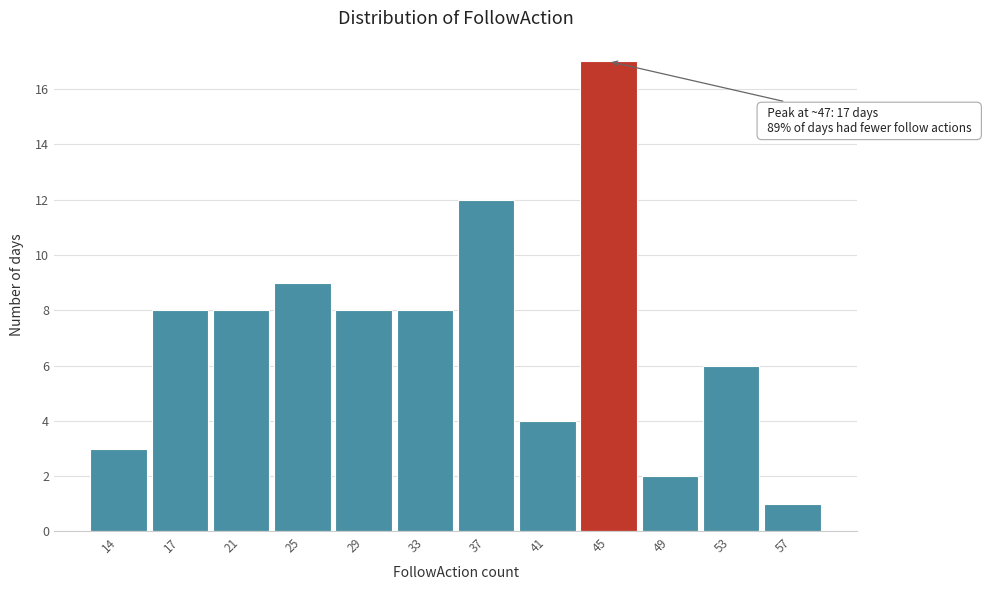

Reading left to right, transcribe all the data shown in this chart.

3	8	8	9	8	8	12	4	17	2	6	1